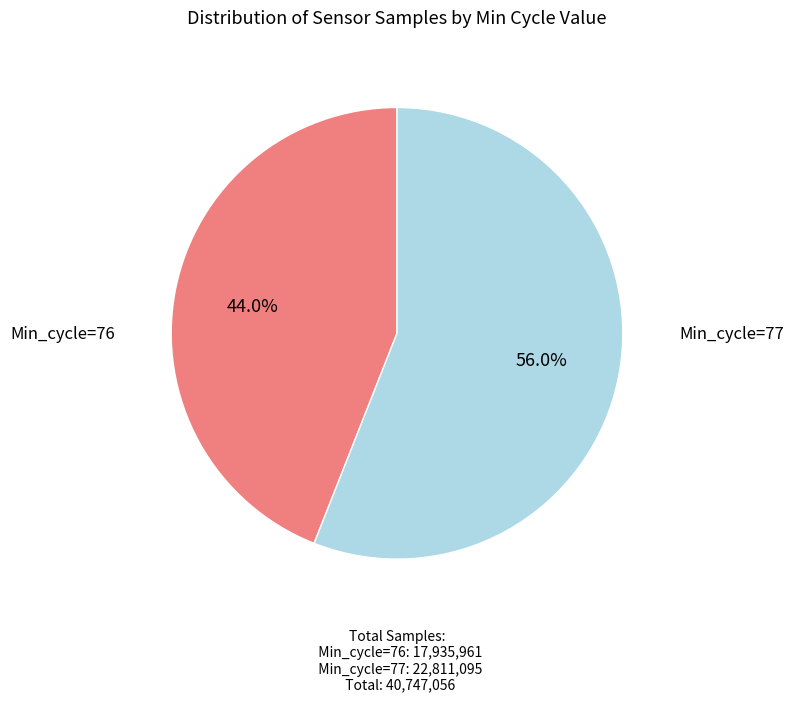

Is there any slice that represents more than half of the pie?

Yes